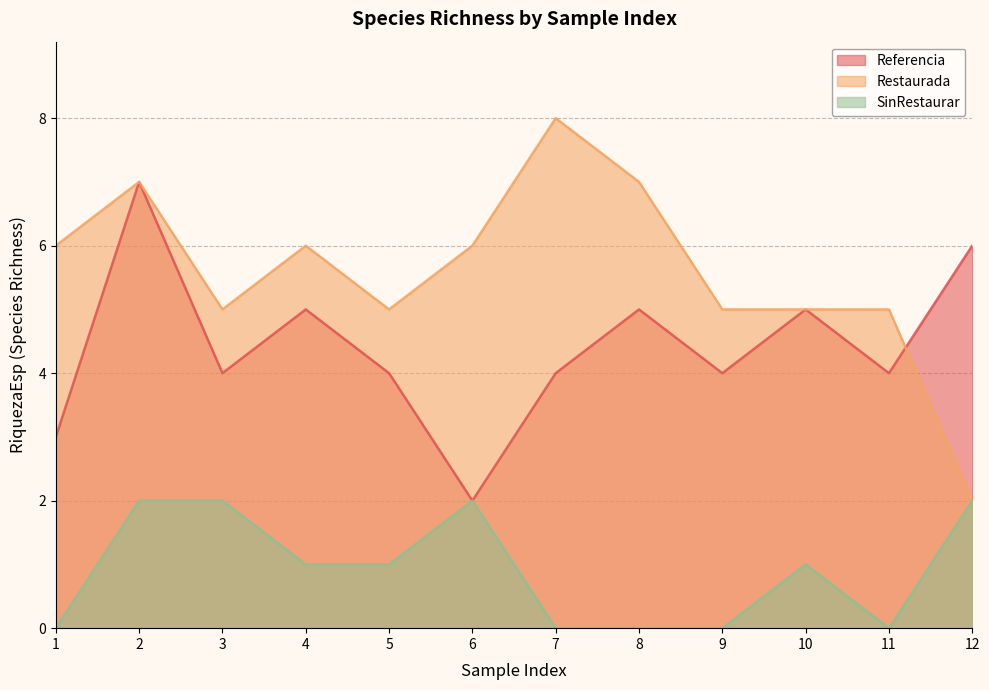

Between 6 and 2, which is larger?

2